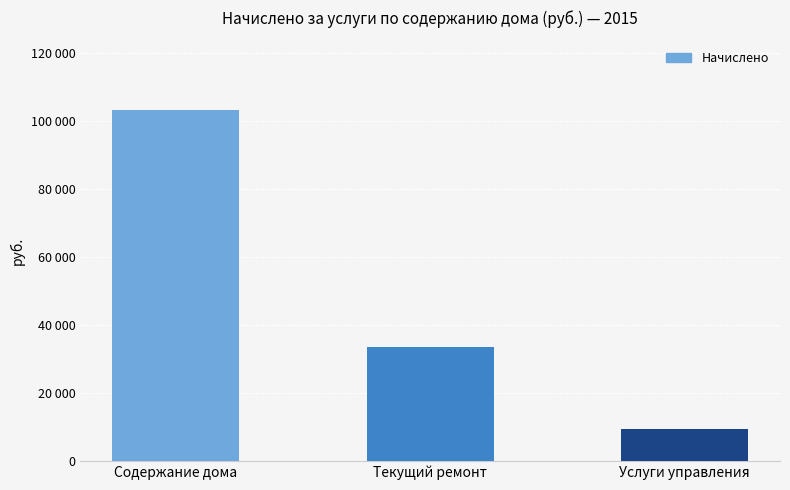

Are the bars horizontal?

No